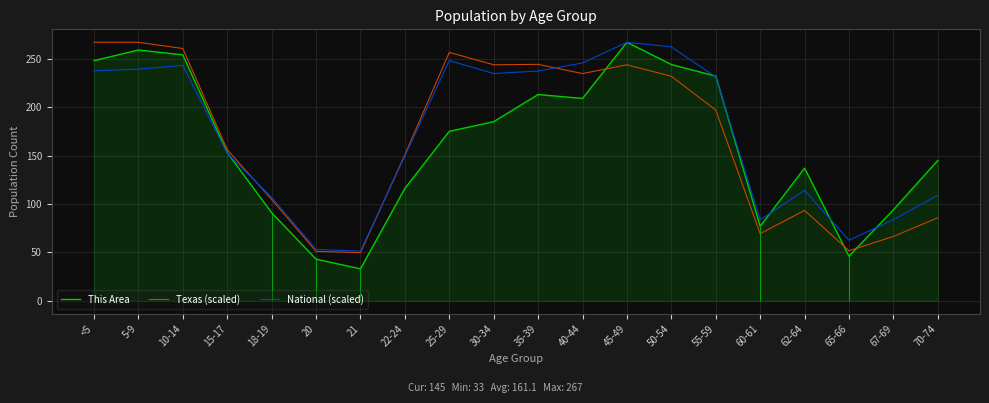

What is the greatest value displayed?

267.0